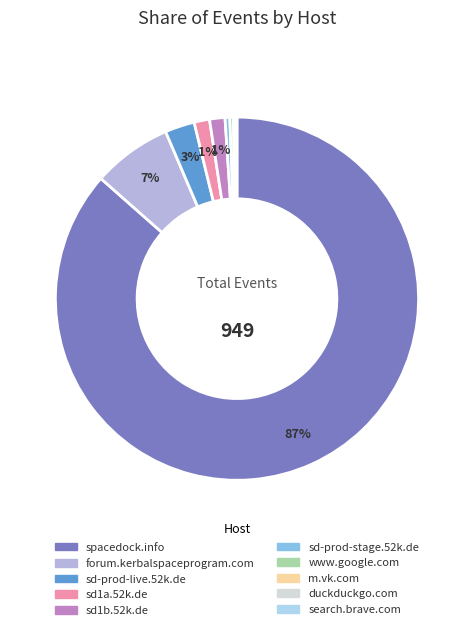

To the nearest percent, what portion does sd1a.52k.de represent?

1%